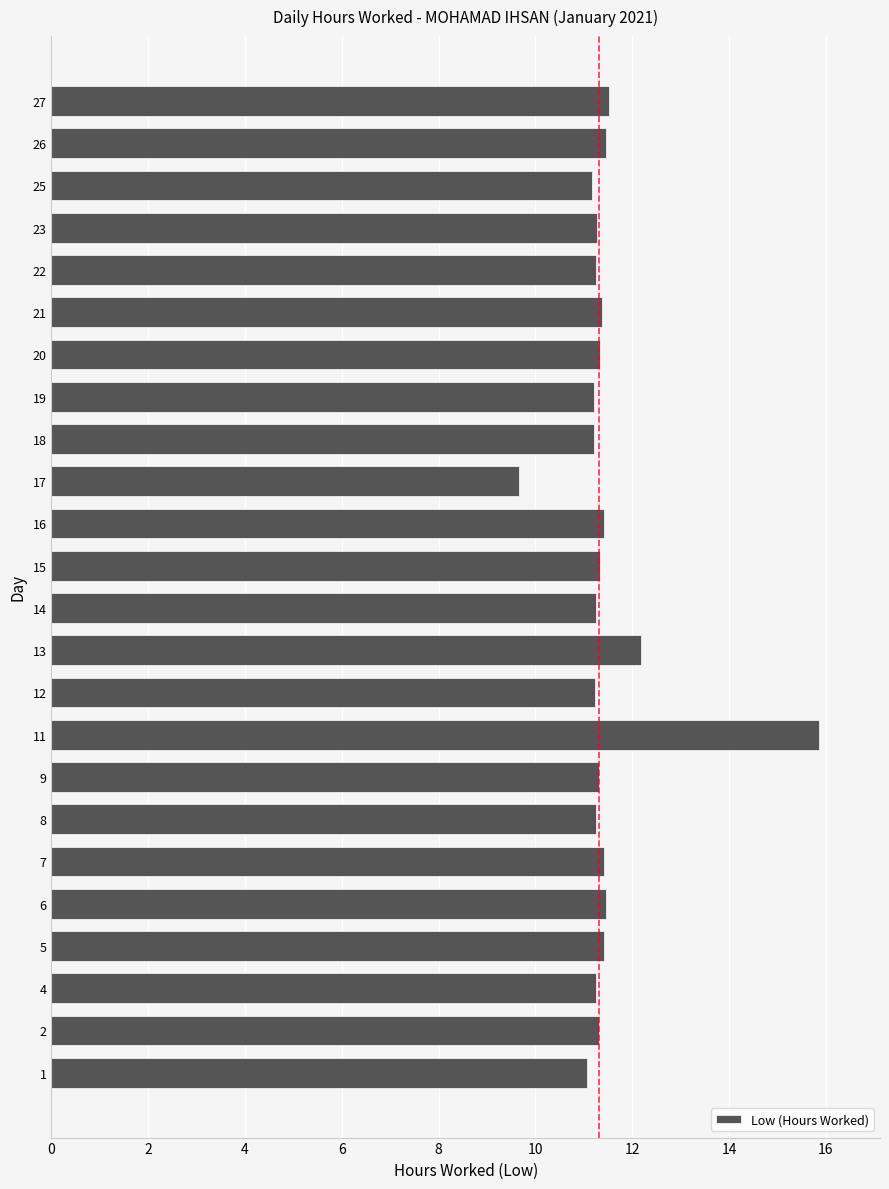

The chart shows a value of 11.1 at 1. True or false?

True